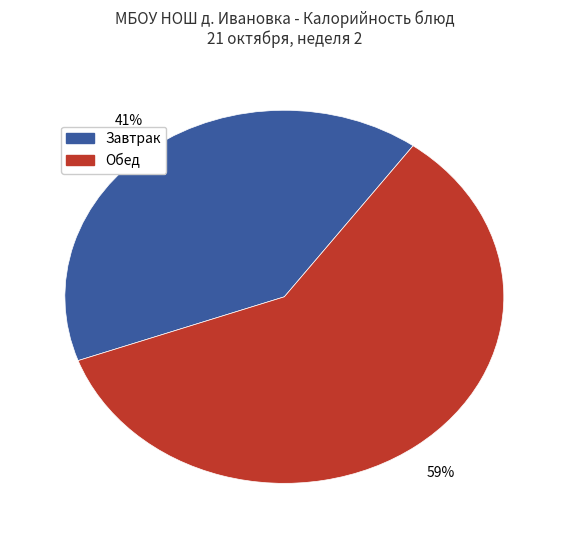

Does any single category account for the majority?

Yes